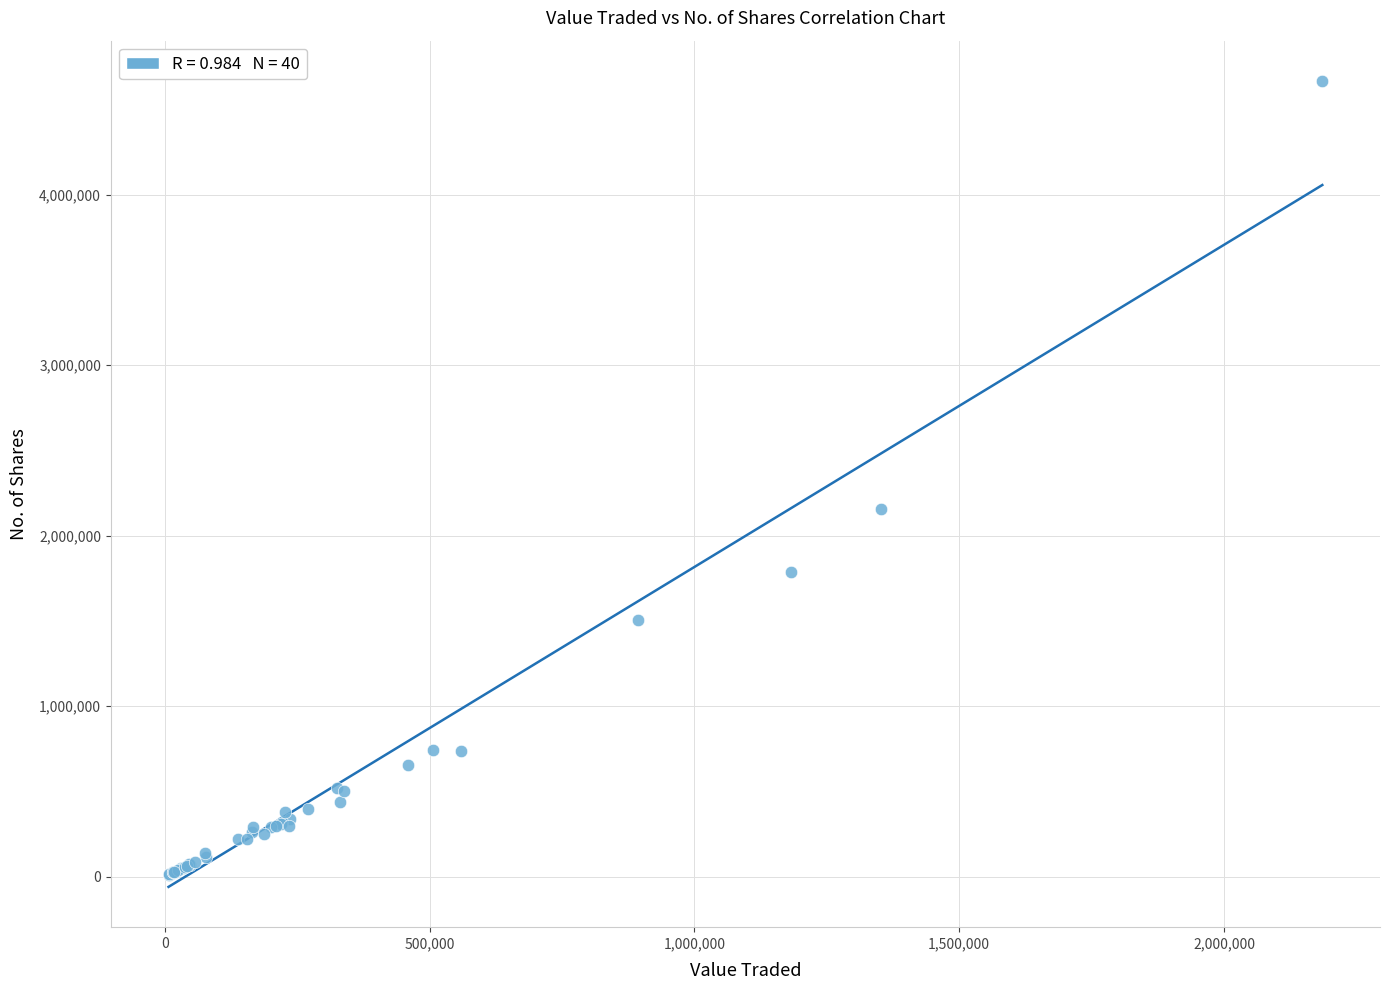

What Y value in the scatter plot is closest to 2338666?

2156794